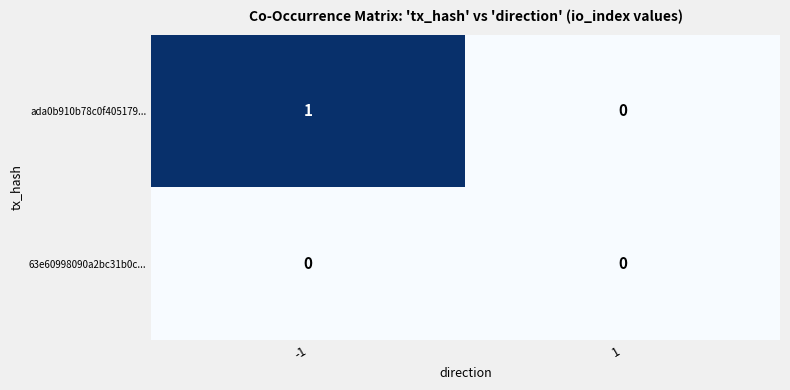

True or false: ada0b910b78c0f405179... has a value of 2 at -1.

False